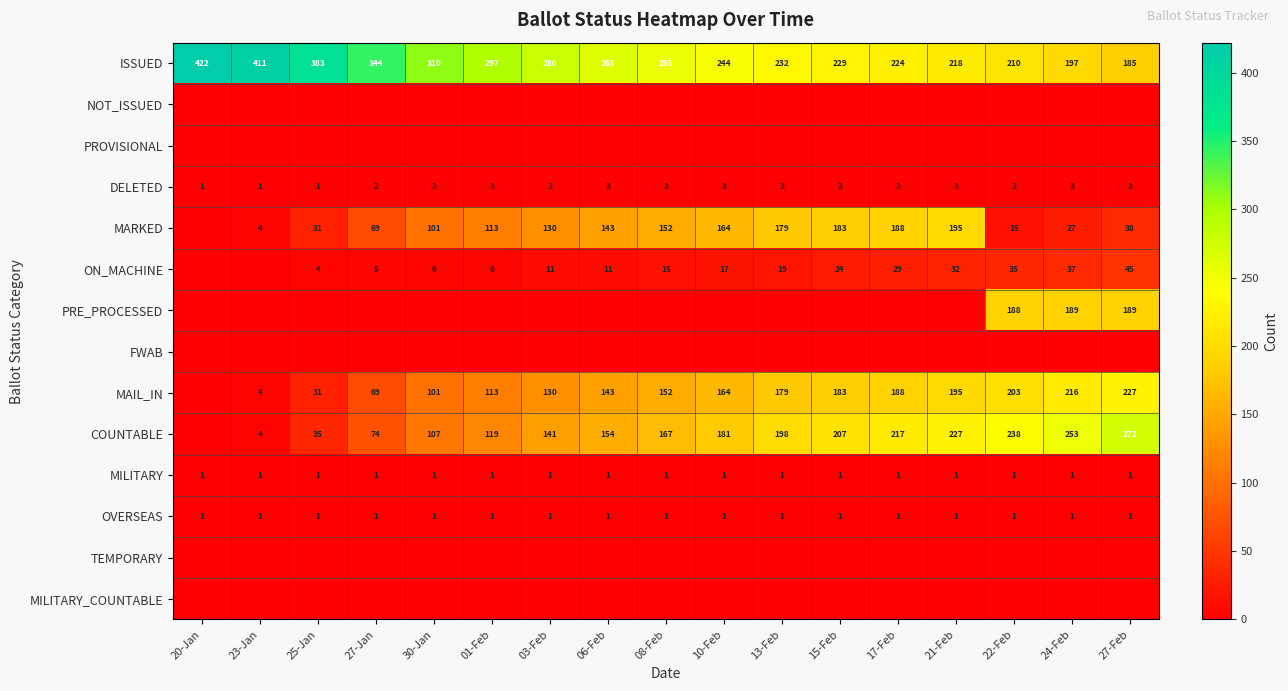

Count the number of data series in this chart.

14